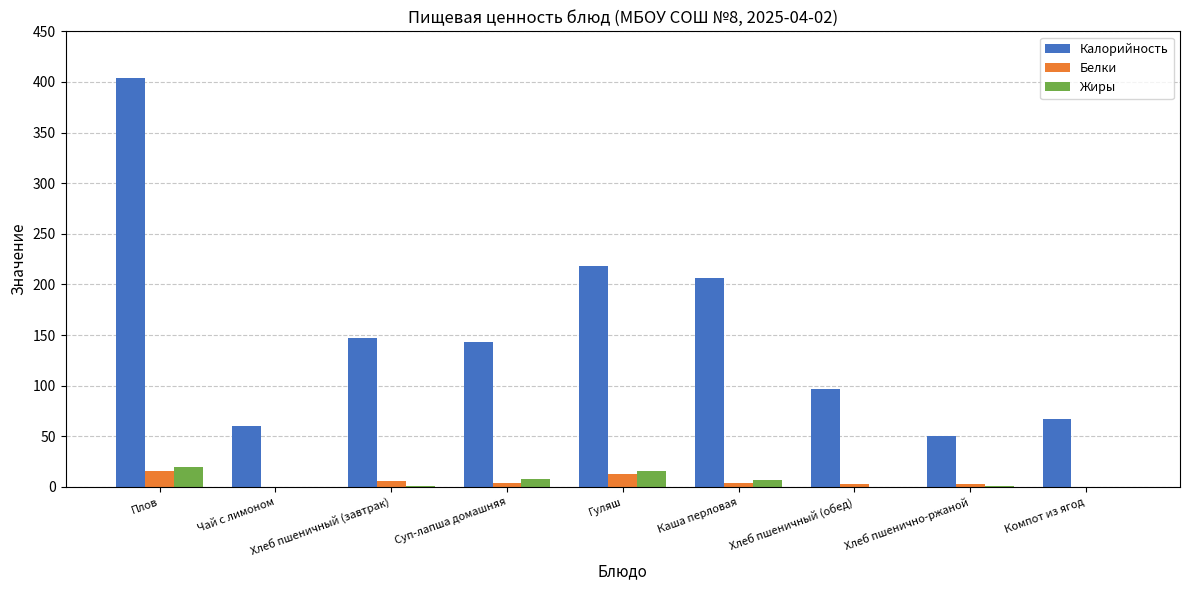

What is the greatest value displayed?

404.0